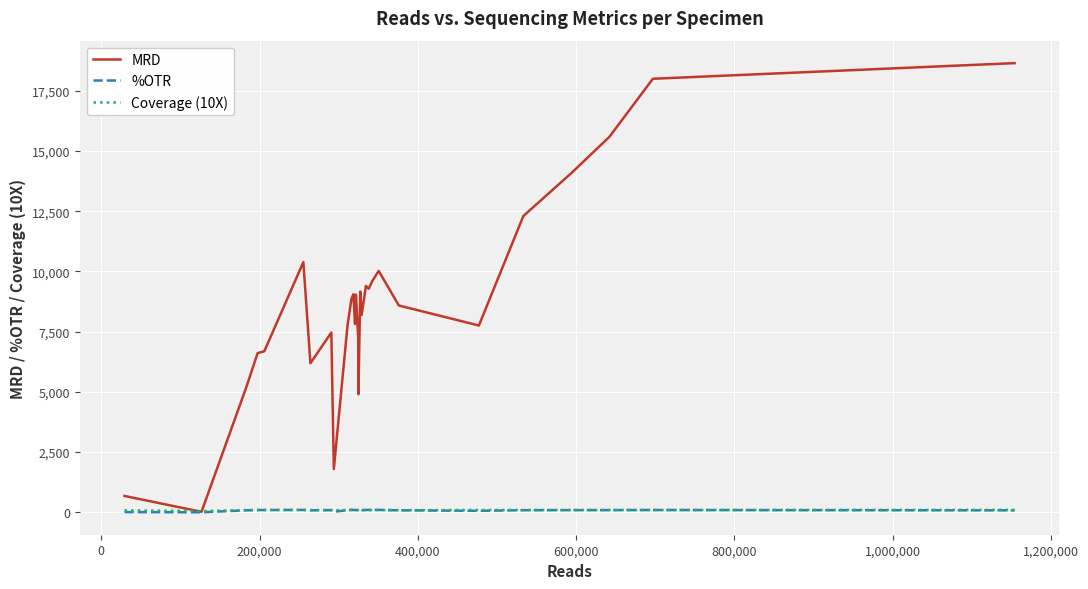

Does the chart have visible grid lines?

Yes